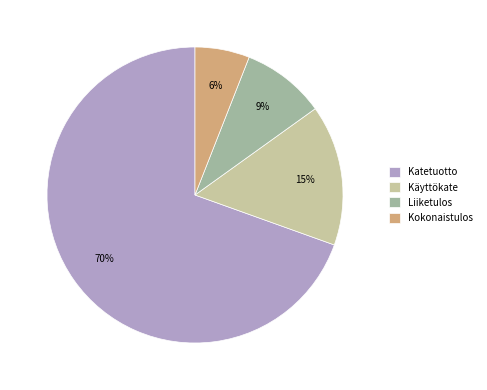

Which slice represents more than half of the pie?

Katetuotto